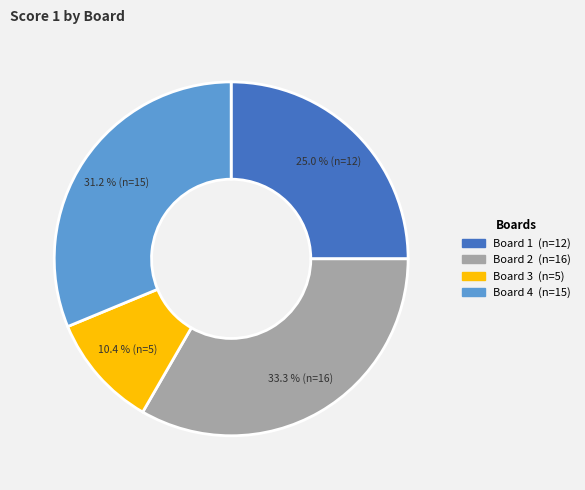

To the nearest percent, what is the average slice percentage?

25%